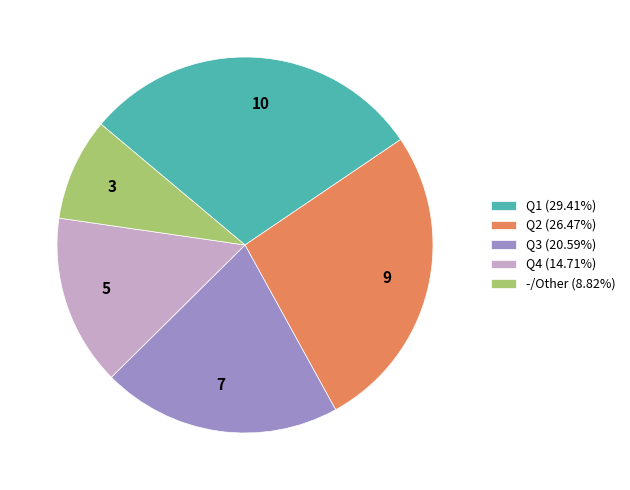

Is there any slice that represents more than half of the pie?

No